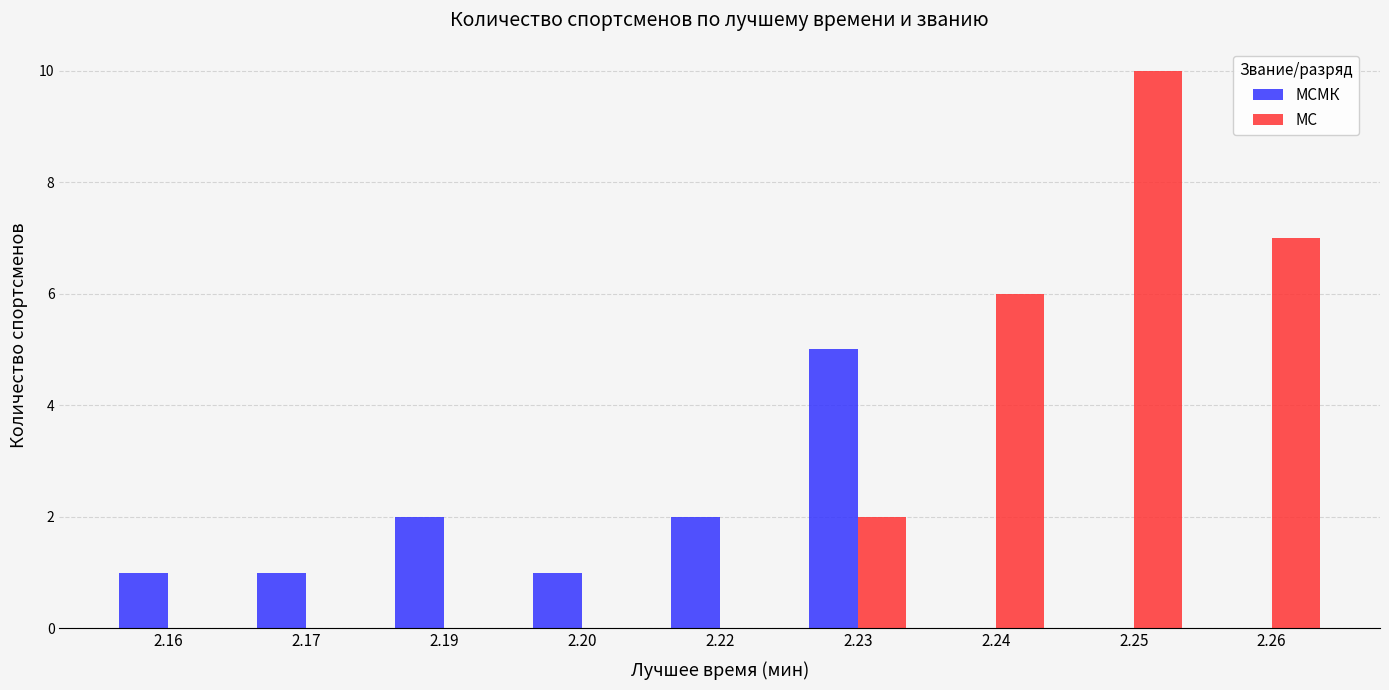

Which series has the largest total across all categories?

МС